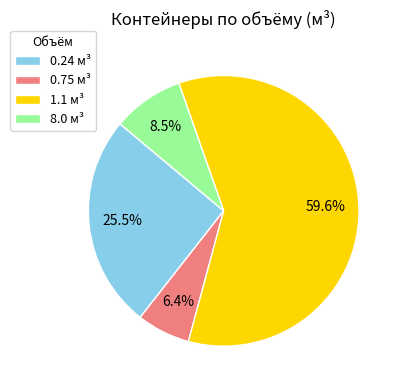

How much of the chart is everything except 8.0?

91.5%